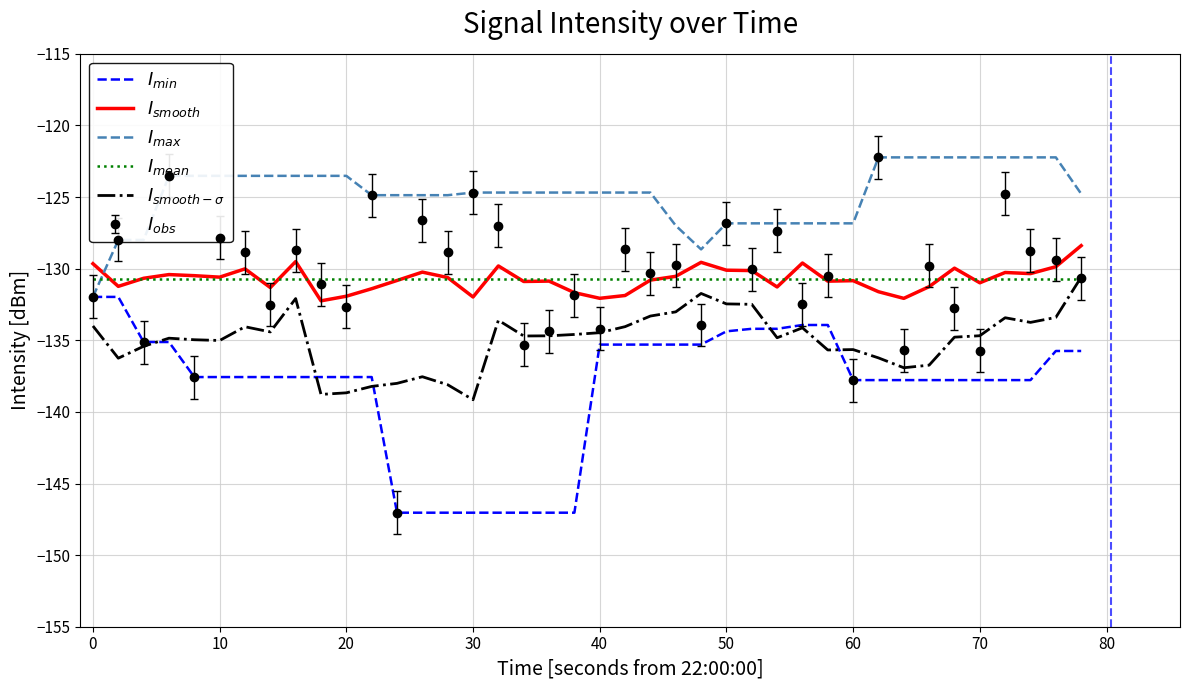

True or false: $I_{smooth}$ and $I_{smooth-\sigma}$ cross at least once.

False